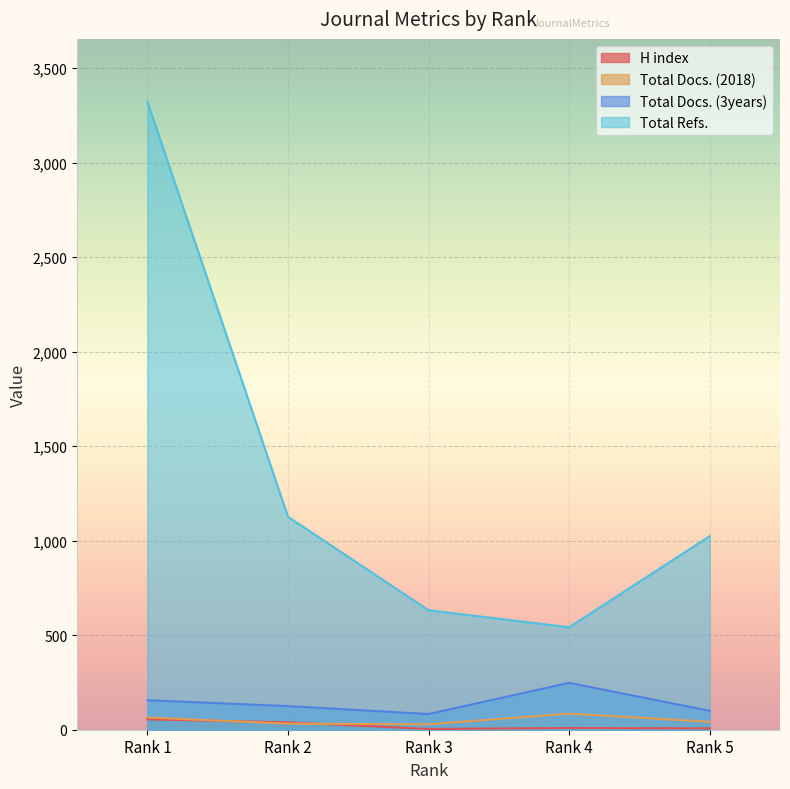

How many series are shown in this chart?

4